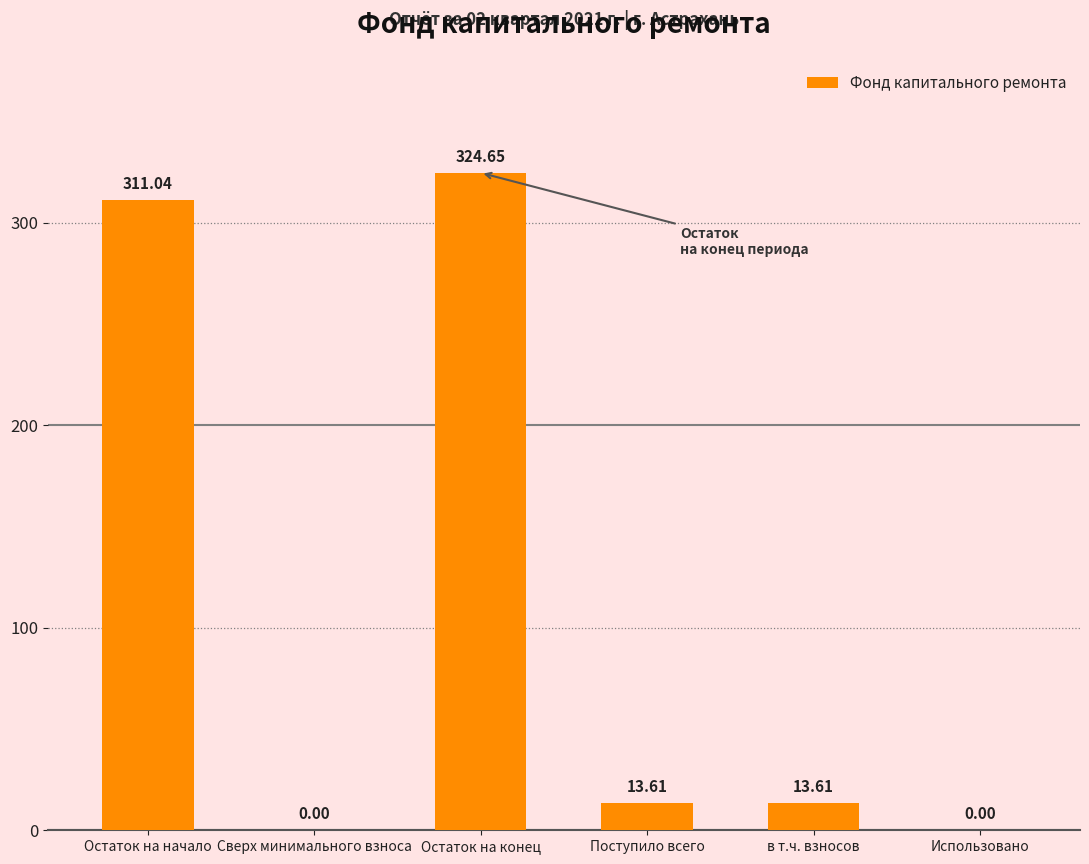

What is the sum of all values?

662.9